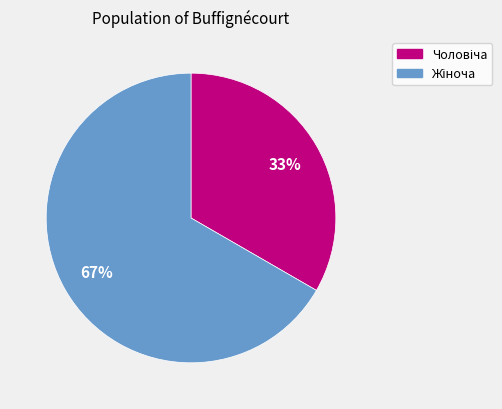

To the nearest percent, what is the average slice percentage?

50%